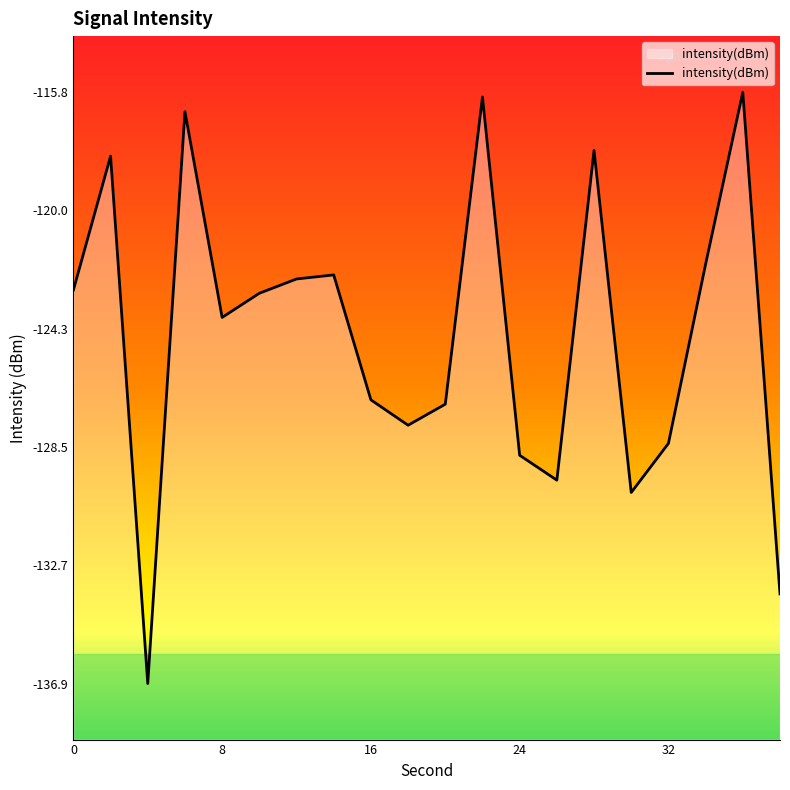

What is the minimum value shown in the chart?

-136.9